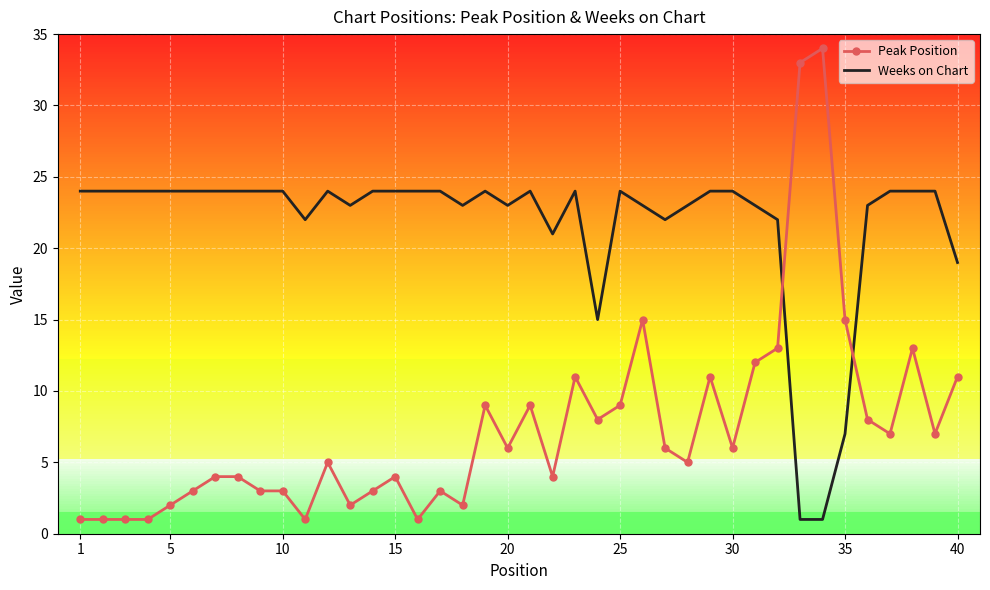

List the series in order of their overall mean, highest first.

Weeks on Chart, Peak Position